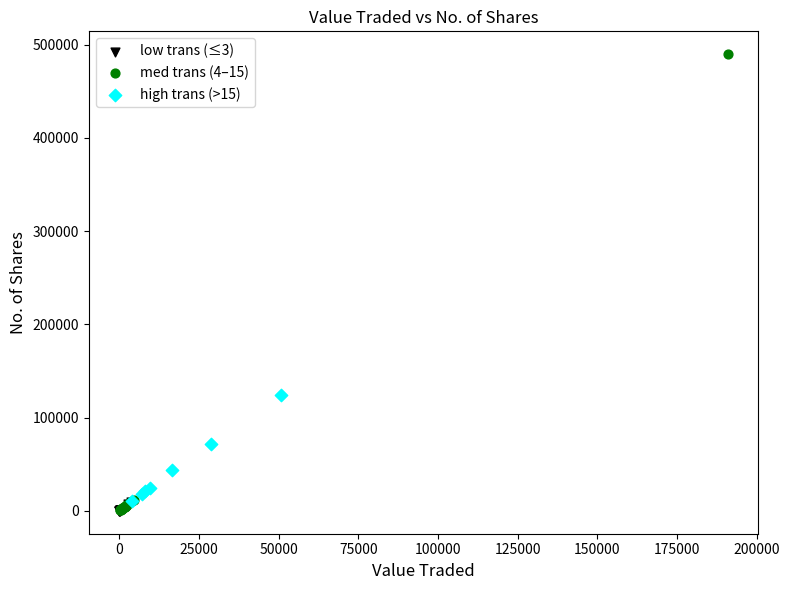

Which series has the largest Y range (max minus min)?

med trans (4–15)